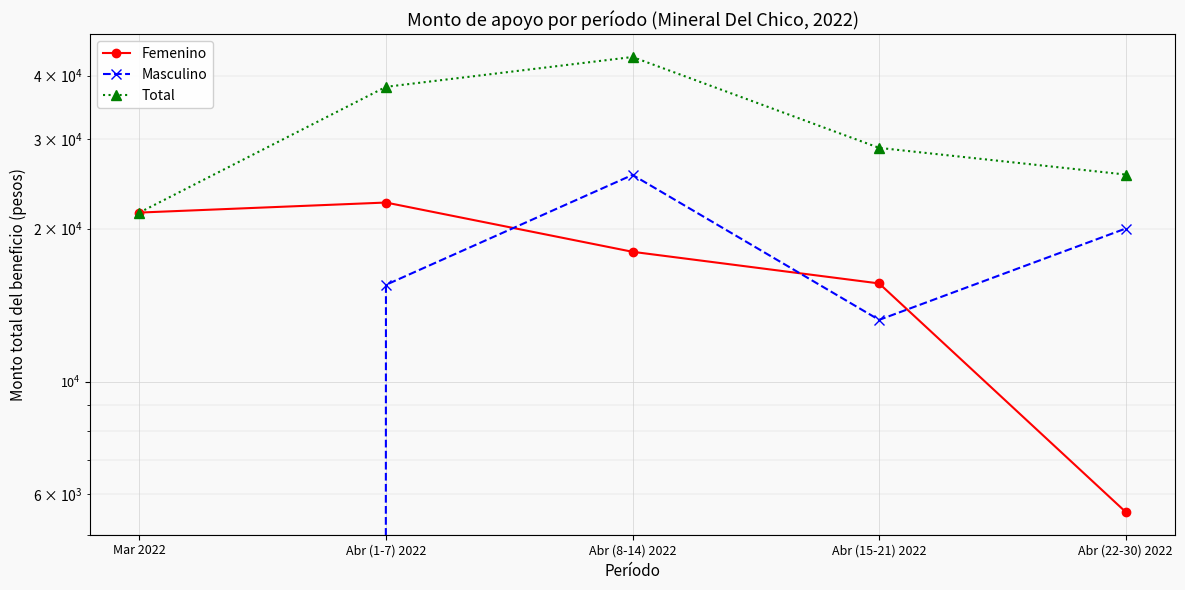

What position from the right is Abr (15-21) 2022?

2